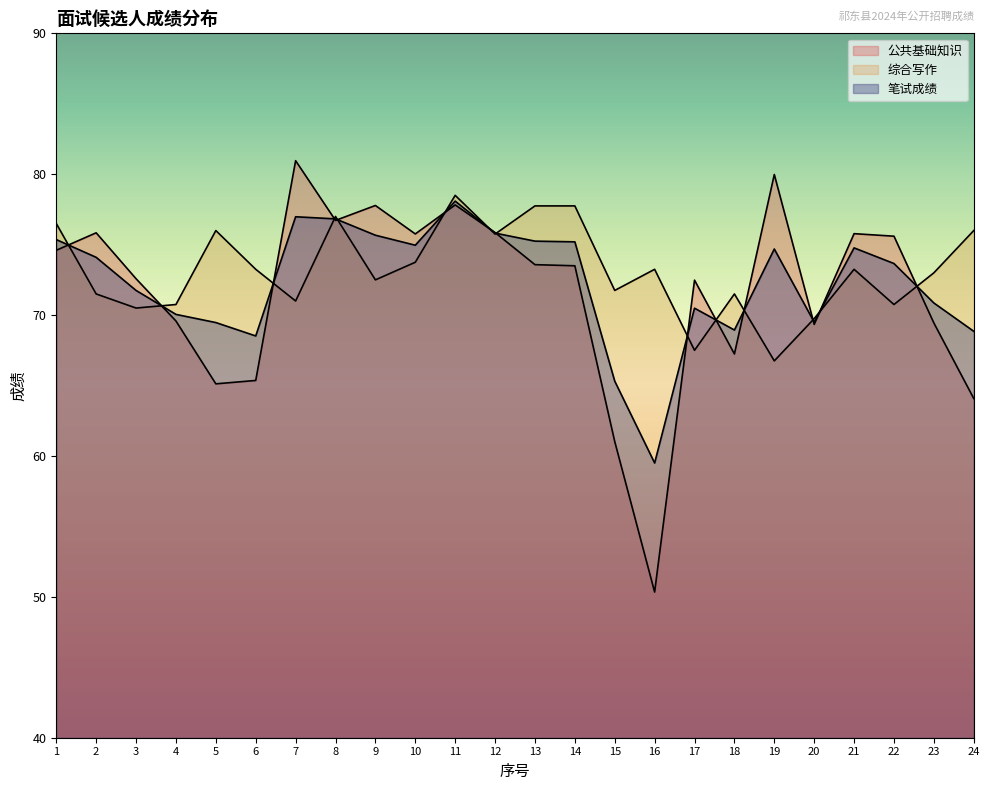

What is the sum of all 笔试成绩 values?

1734.6